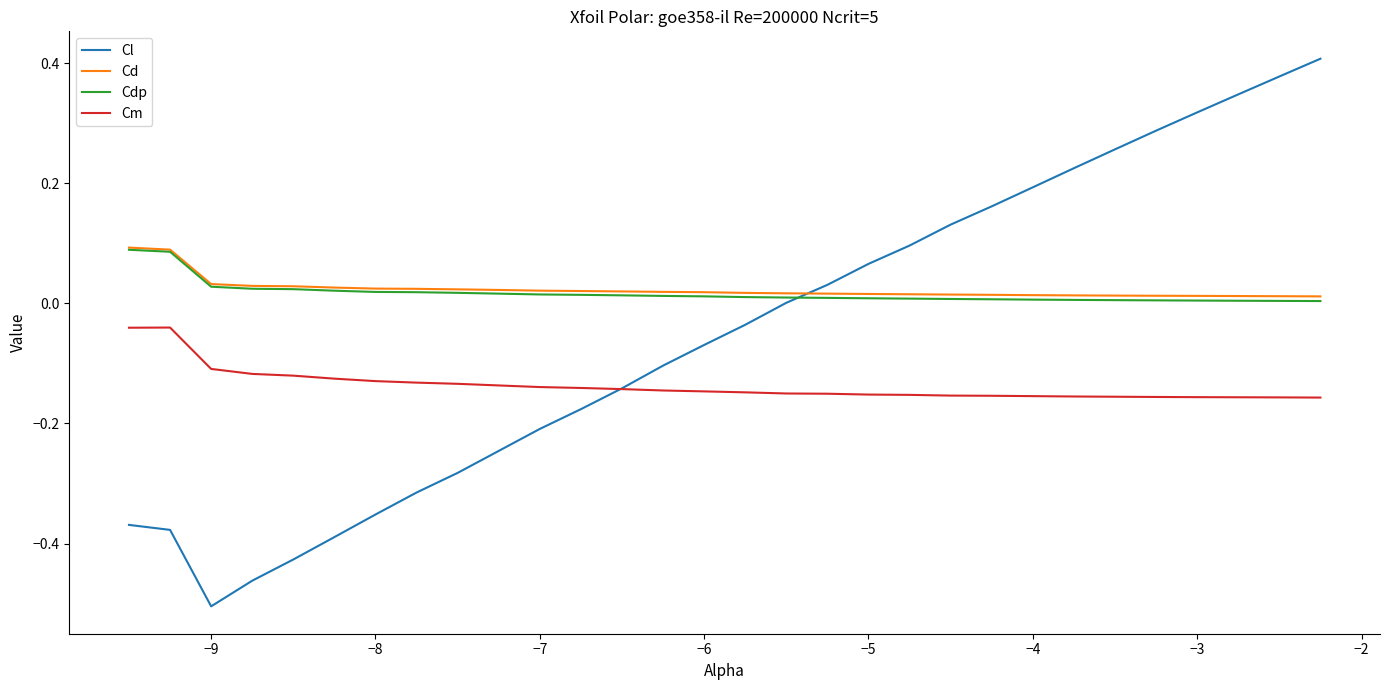

True or false: Cdp and Cl cross at least once.

True